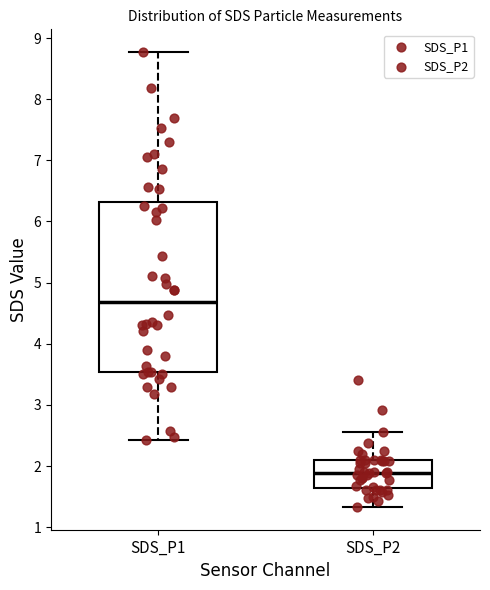

Reading left to right, transcribe this box plot: for each box, give where its median line is, the range the box spans, and where its two whiskers end, as read against the y-axis. The values are not printed on the chart, so give them approximately, as read against the axis.

SDS_P1: median 4.7, box 3.5 to 6.3, whiskers 2.4 to 8.8
SDS_P2: median 1.9, box 1.6 to 2.1, whiskers 1.3 to 2.6